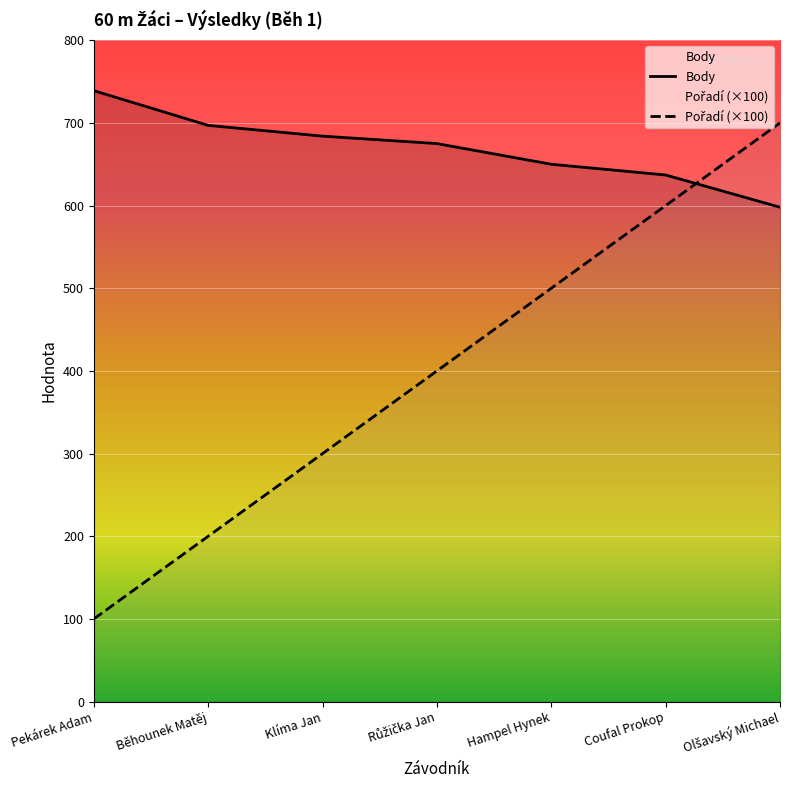

Which category has the highest value in the Body series?

Pekárek Adam